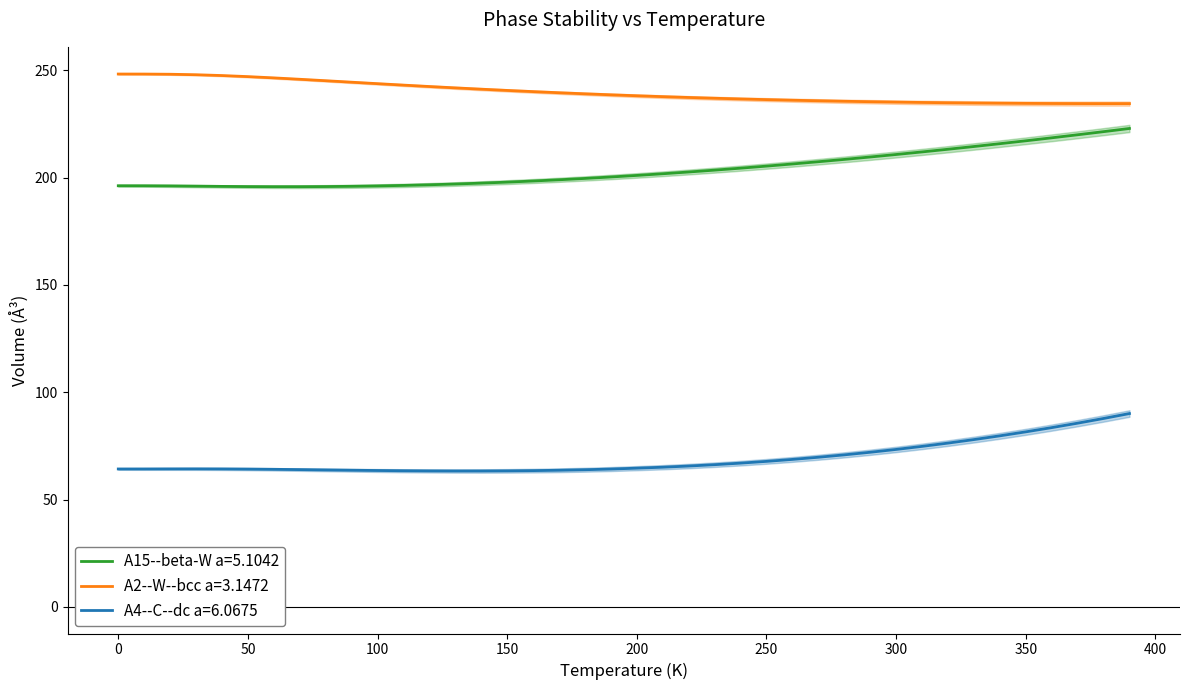

How many data points in A2--W--bcc a=3.1472 are above 238?

21